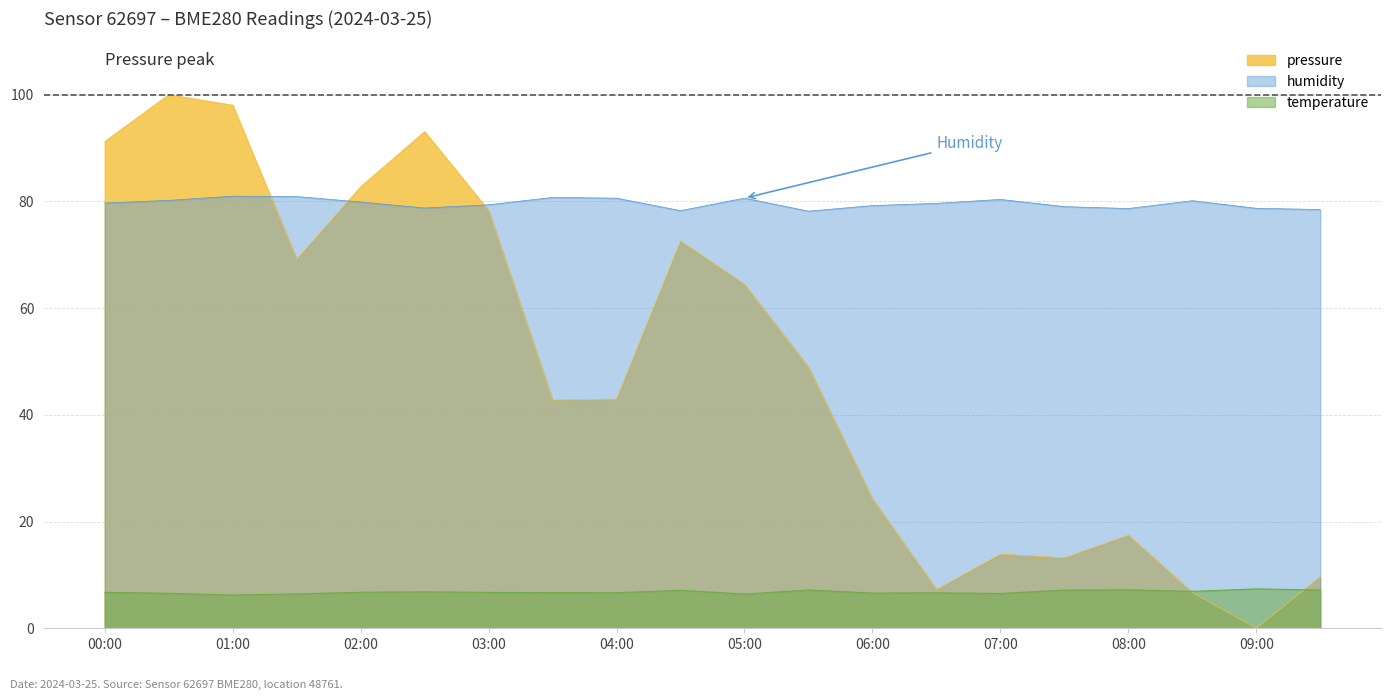

How many times do pressure and humidity cross each other?

3